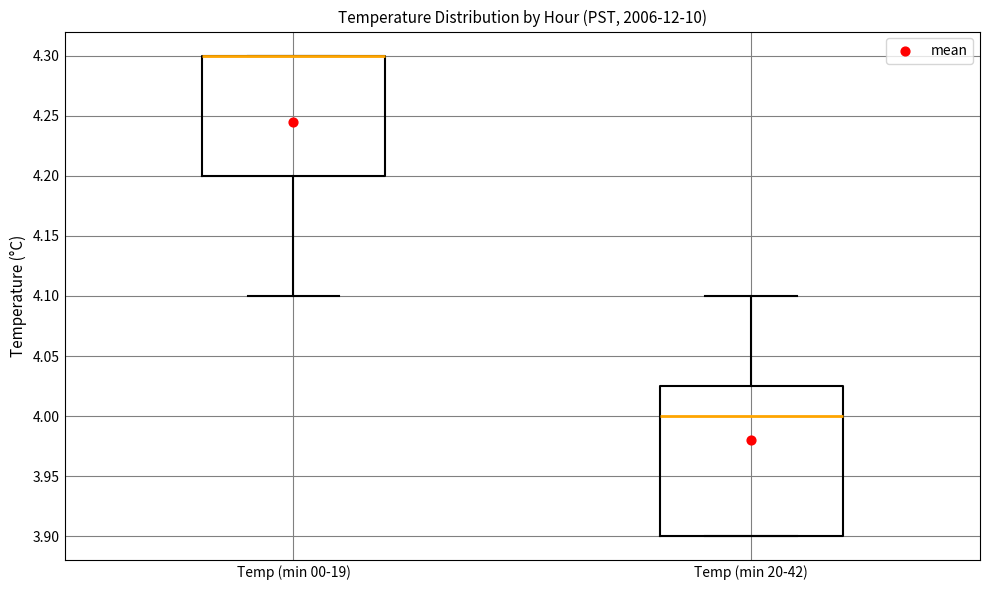

Where does the upper whisker of the box for Temp (min 20-42) end on the y-axis? The values are not printed on the chart, so give them approximately, as read against the axis.

4.100